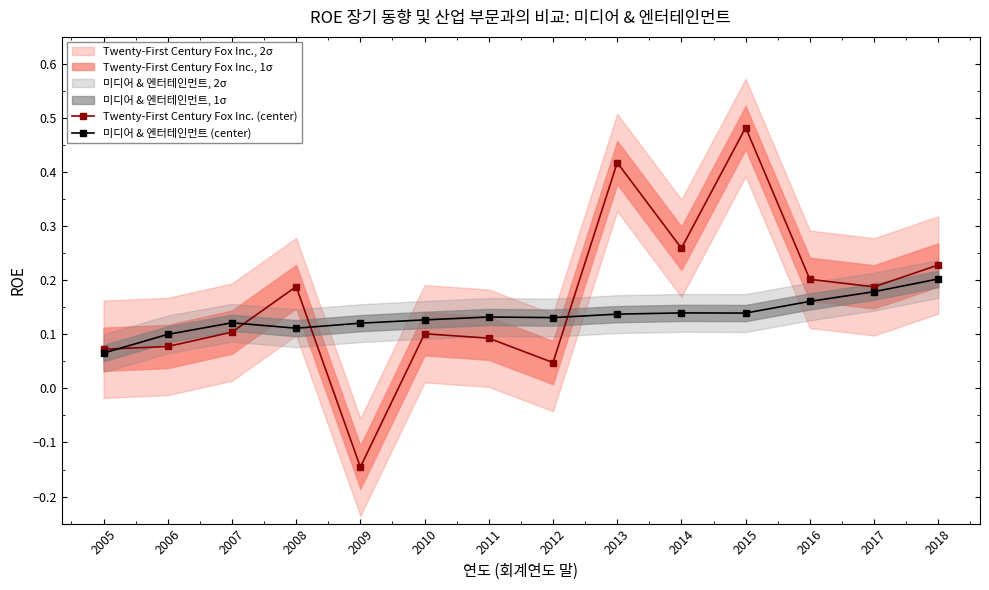

Count the number of data series in this chart.

2